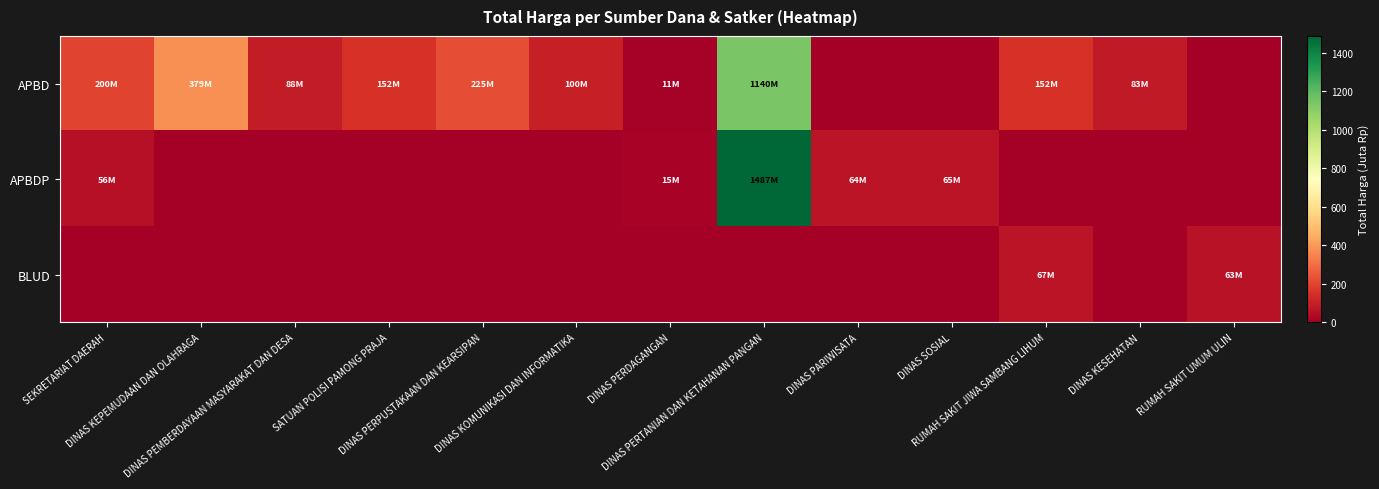

How many categories are shown in the chart?

13